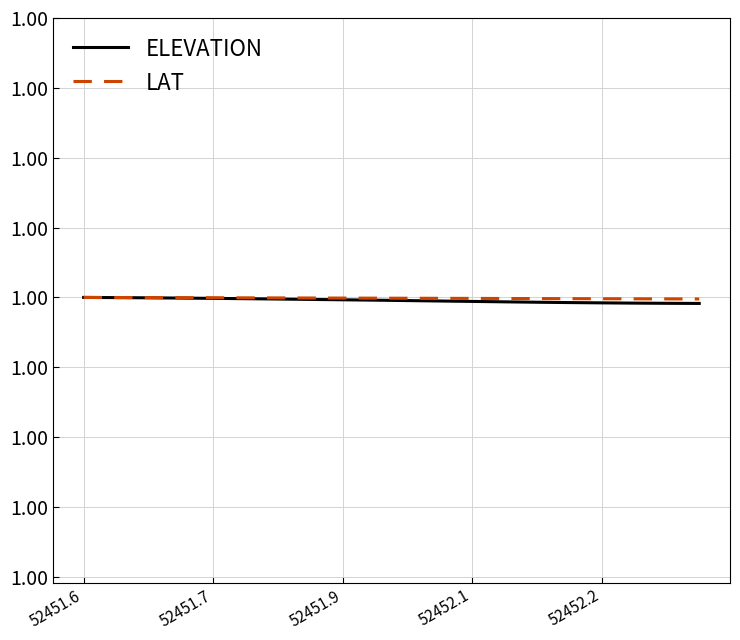

What are all the series names shown in the legend?

ELEVATION, LAT